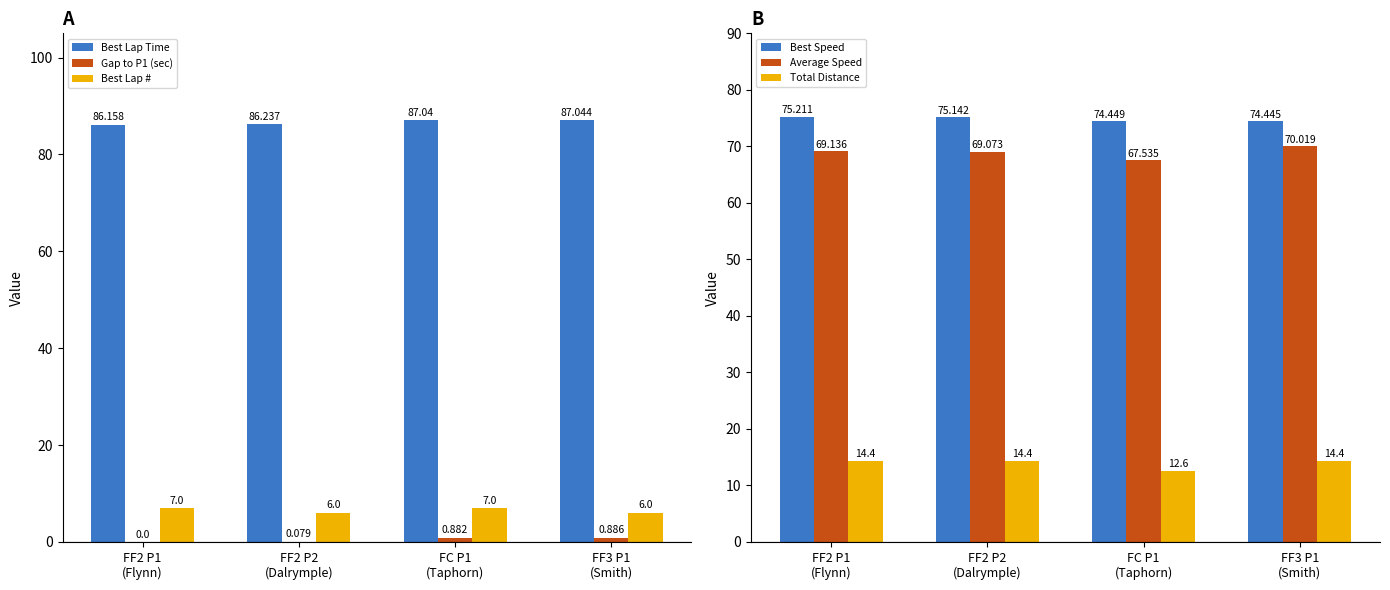

What is the sum of the Best Lap Time values at FC P1
(Taphorn) and FF2 P1
(Flynn)?

173.2